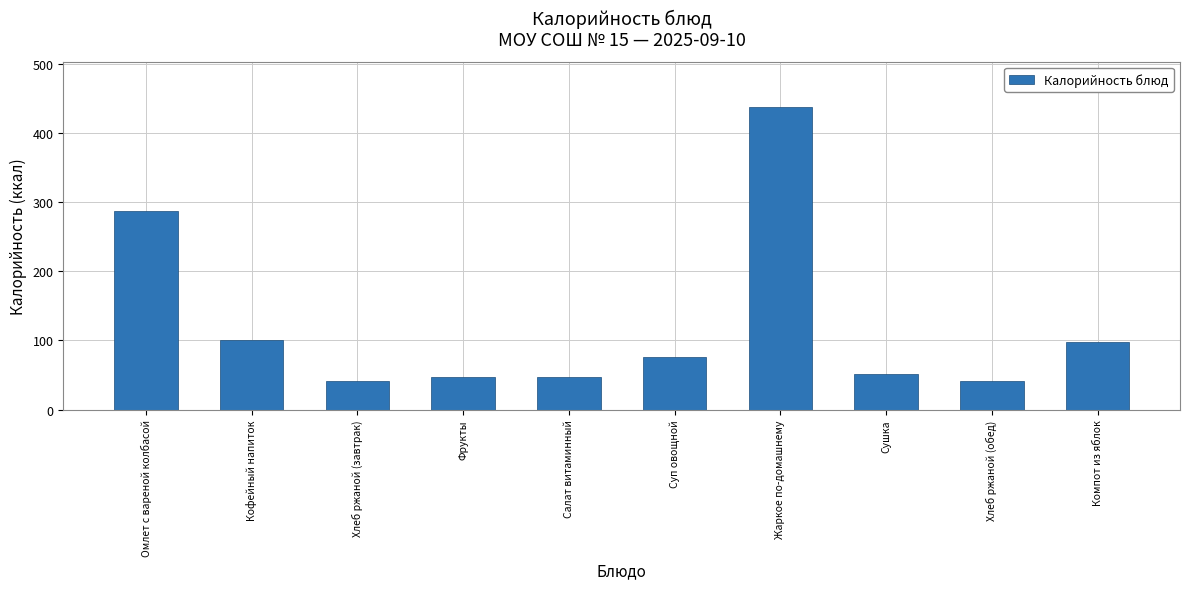

At which label is the value closest to 239?

Омлет с вареной колбасой